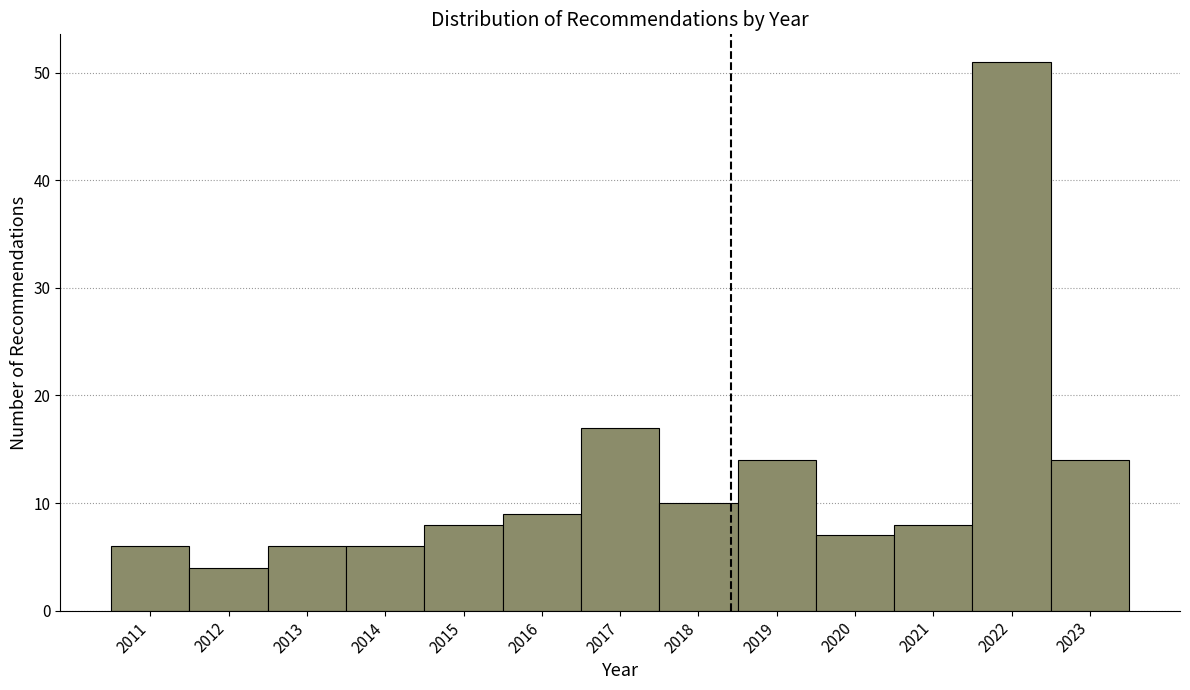

Reading left to right, what are all the values shown in this chart?

2011=6	2012=4	2013=6	2014=6	2015=8	2016=9	2017=17	2018=10	2019=14	2020=7	2021=8	2022=51	2023=14